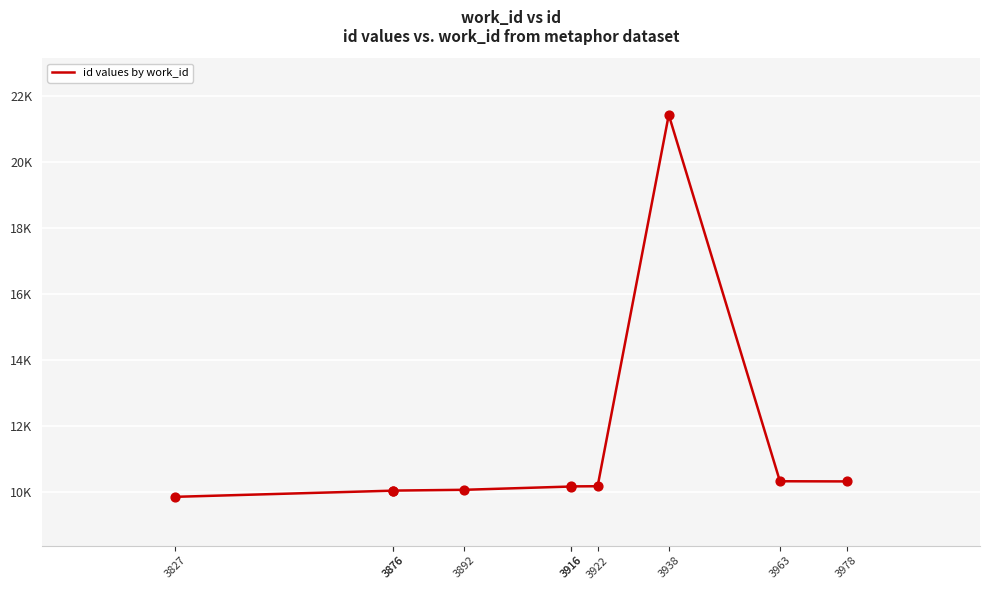

What is the change in value from 3892 to 3938?

+11360